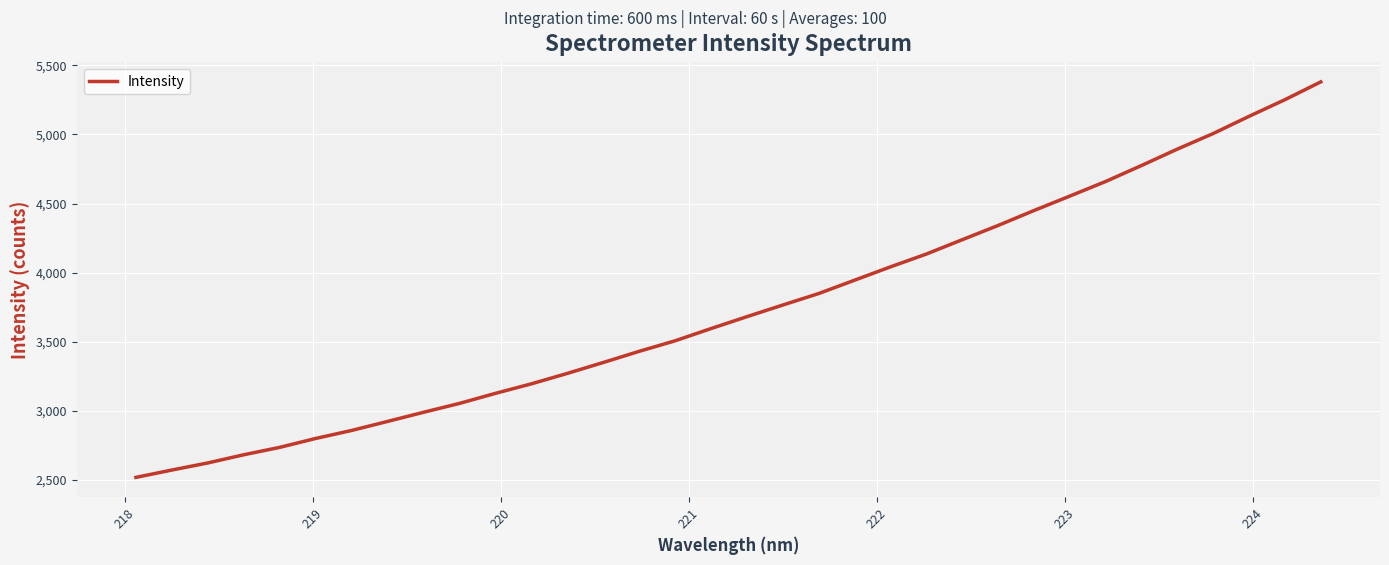

What is the difference between the maximum and minimum values?

2863.8